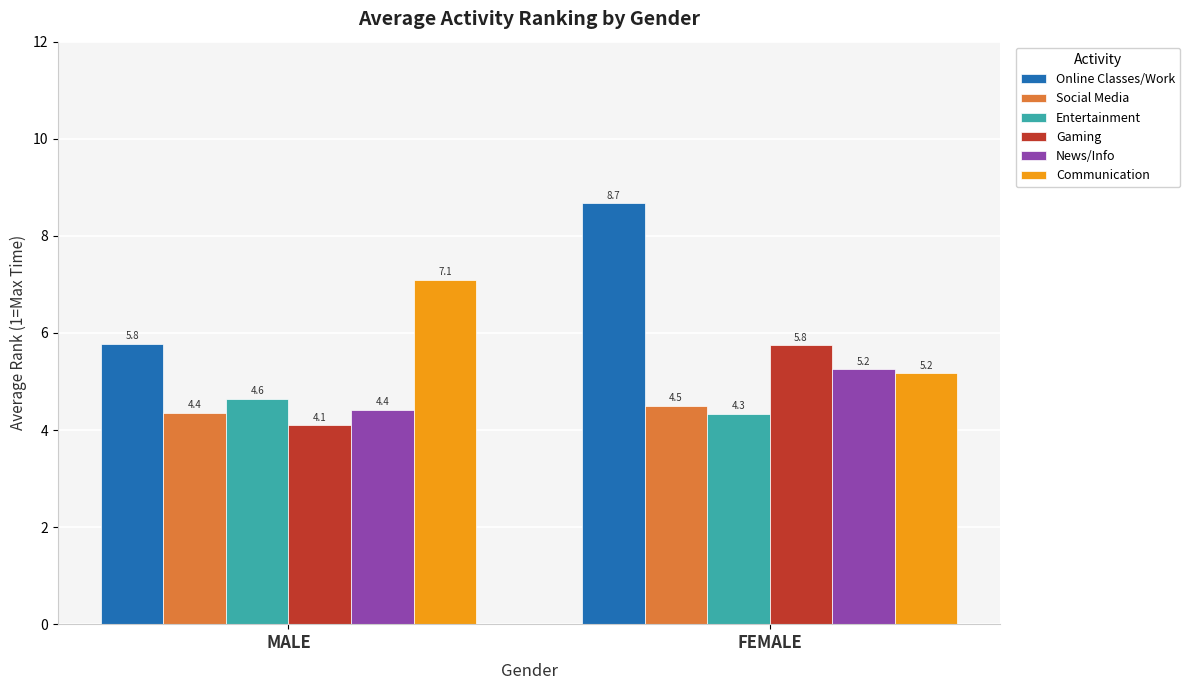

What is the spread (max minus min) of values at MALE?

3.0